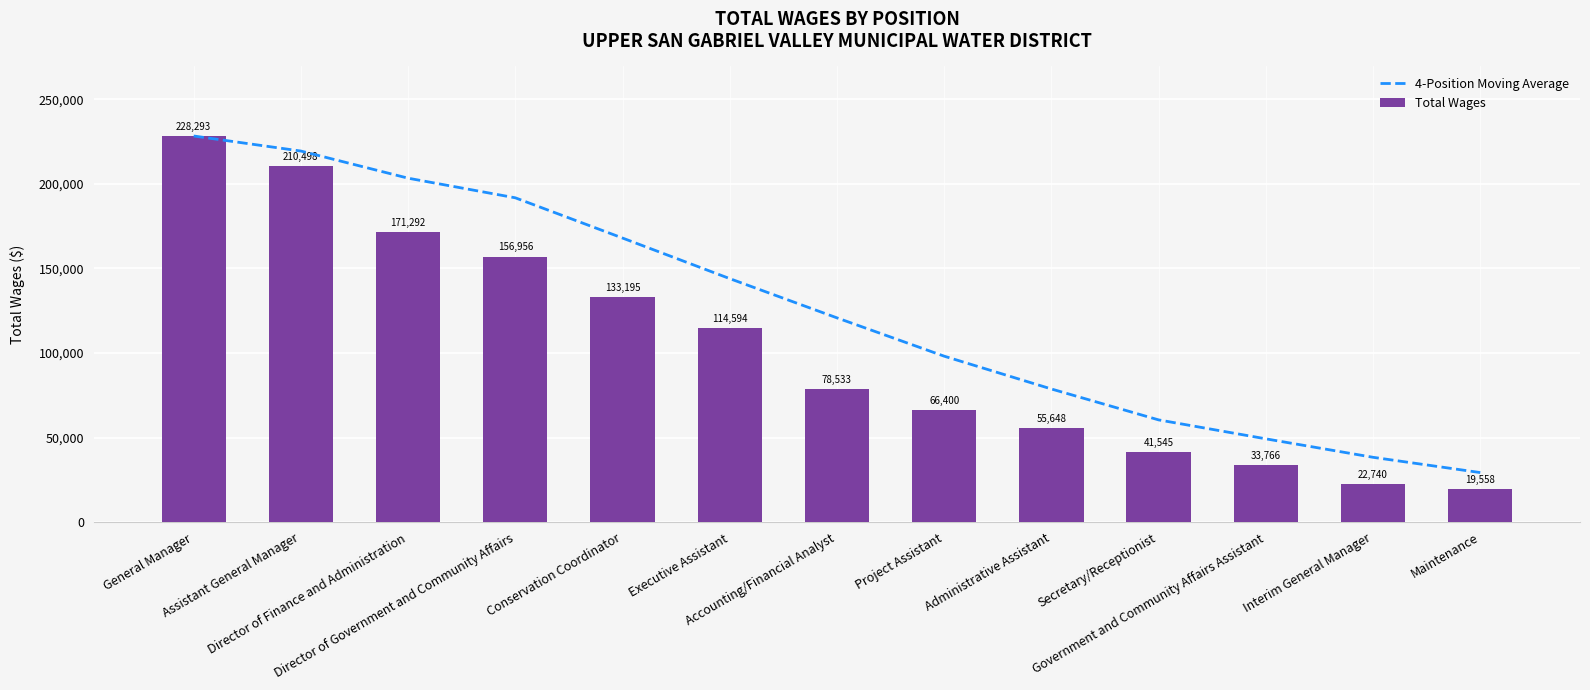

Which label corresponds to the largest value in the chart?

General Manager